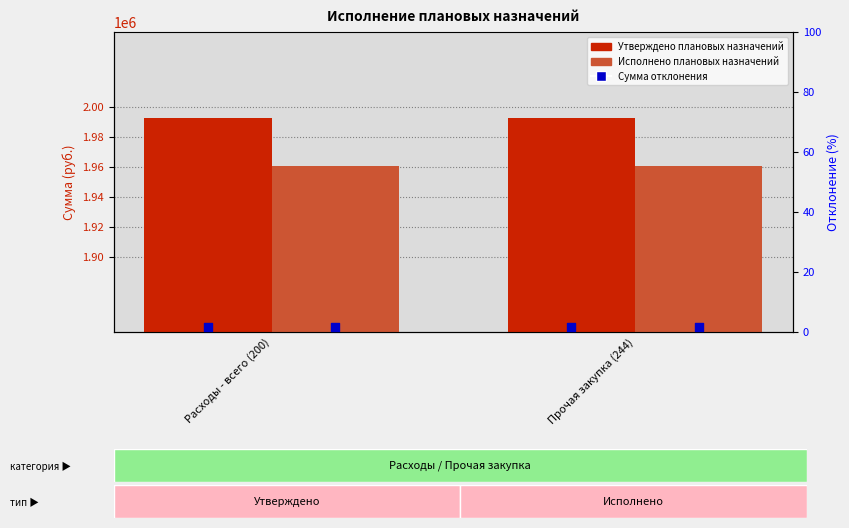

Which series reaches the maximum Y coordinate?

Утверждено плановых назначений